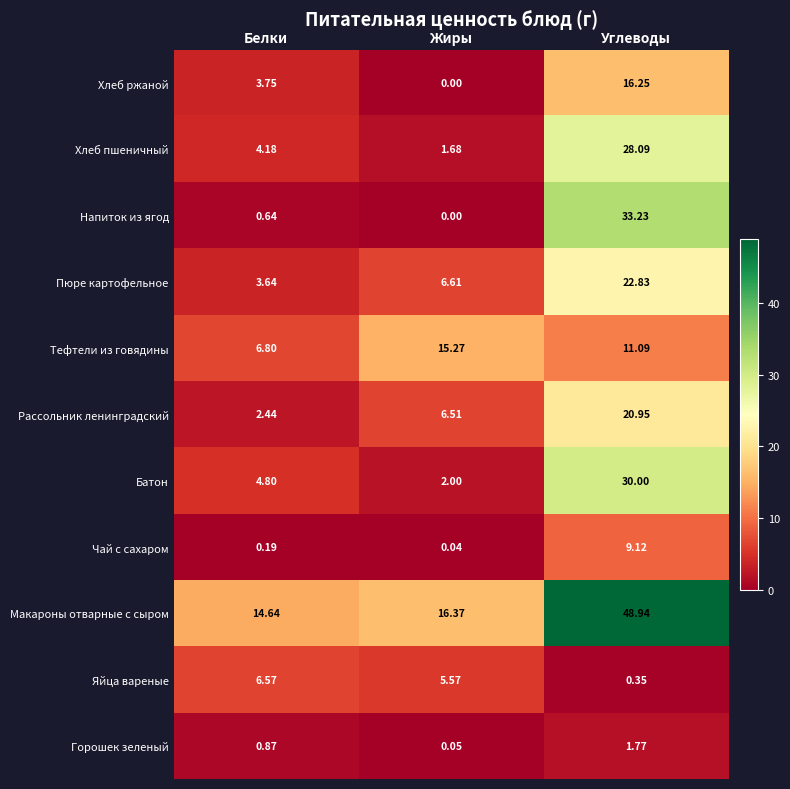

Which series has the largest total across all categories?

Макароны отварные с сыром